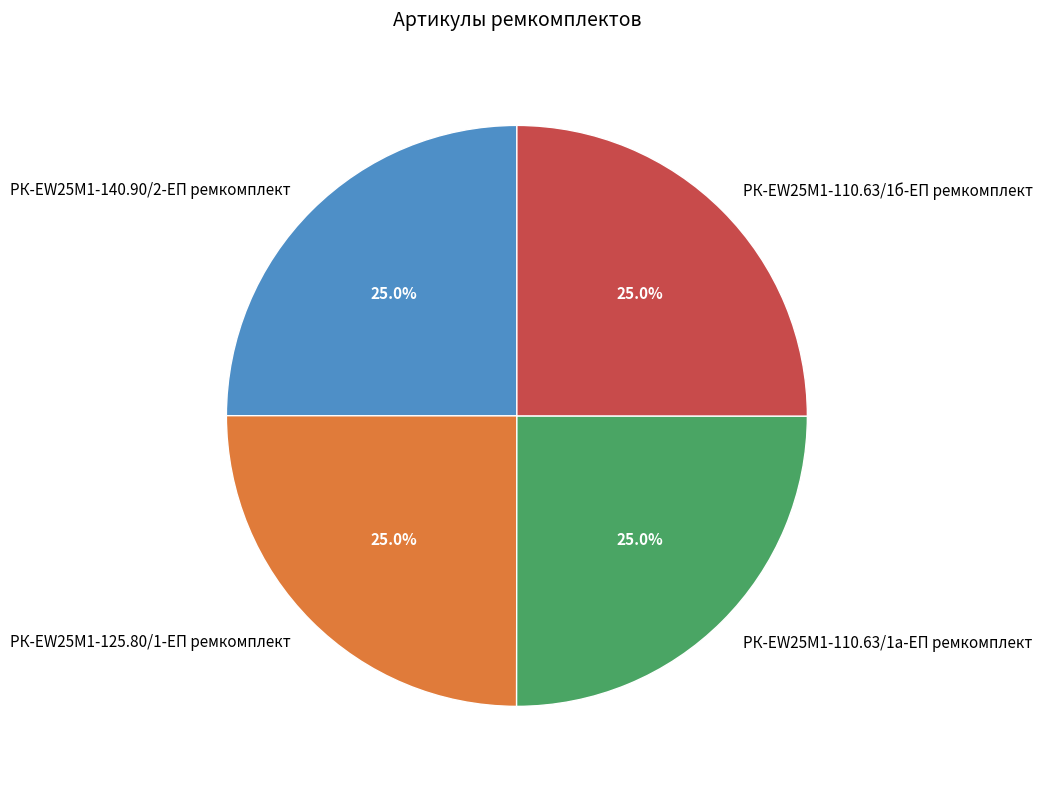

Does any single category account for the majority?

No